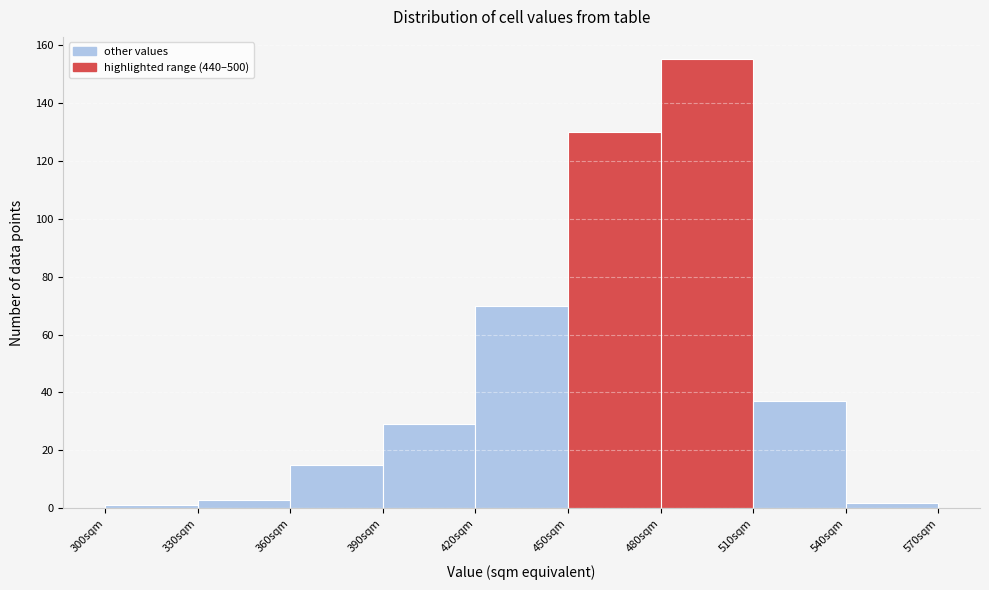

Reading left to right, list every bar in this chart as the range it spans on the x-axis followed by its height. The values are not printed on the chart, so give them approximately, as read against the axis.

300 to 330: under 2
330 to 360: 4
360 to 390: 16
390 to 420: 30
420 to 450: 70
450 to 480: 130
480 to 510: 156
510 to 540: 38
540 to 570: 2